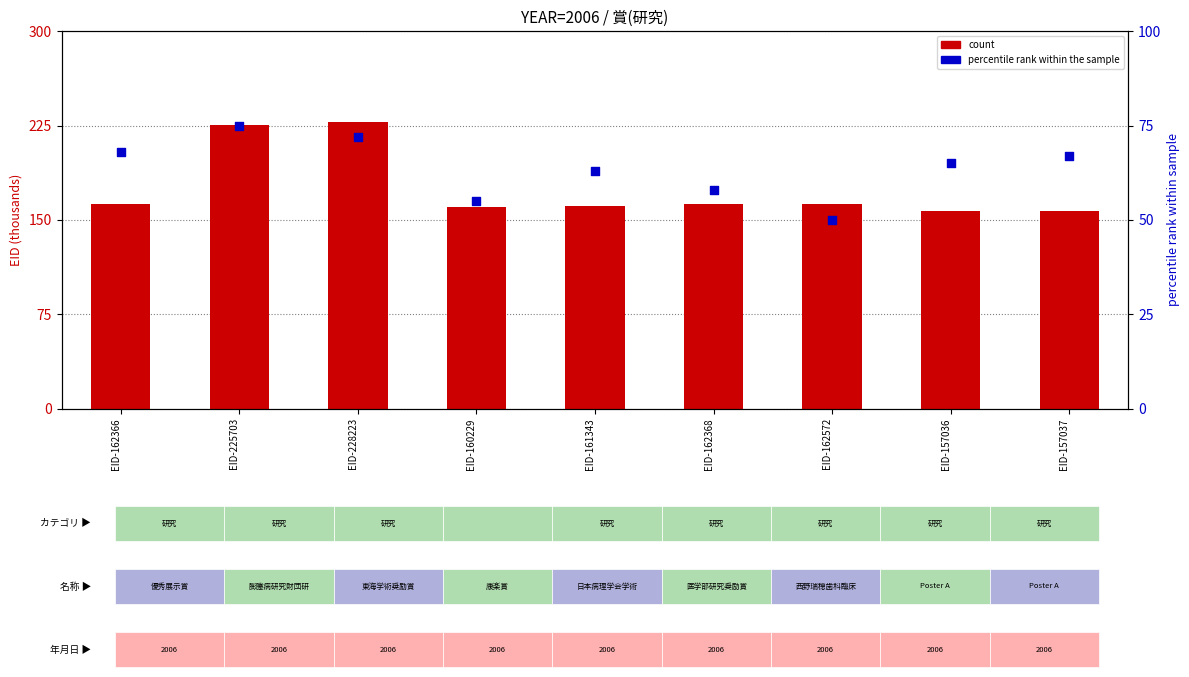

Is the value of count at EID-161343 greater than the value of percentile rank within the sample at EID-228223?

Yes